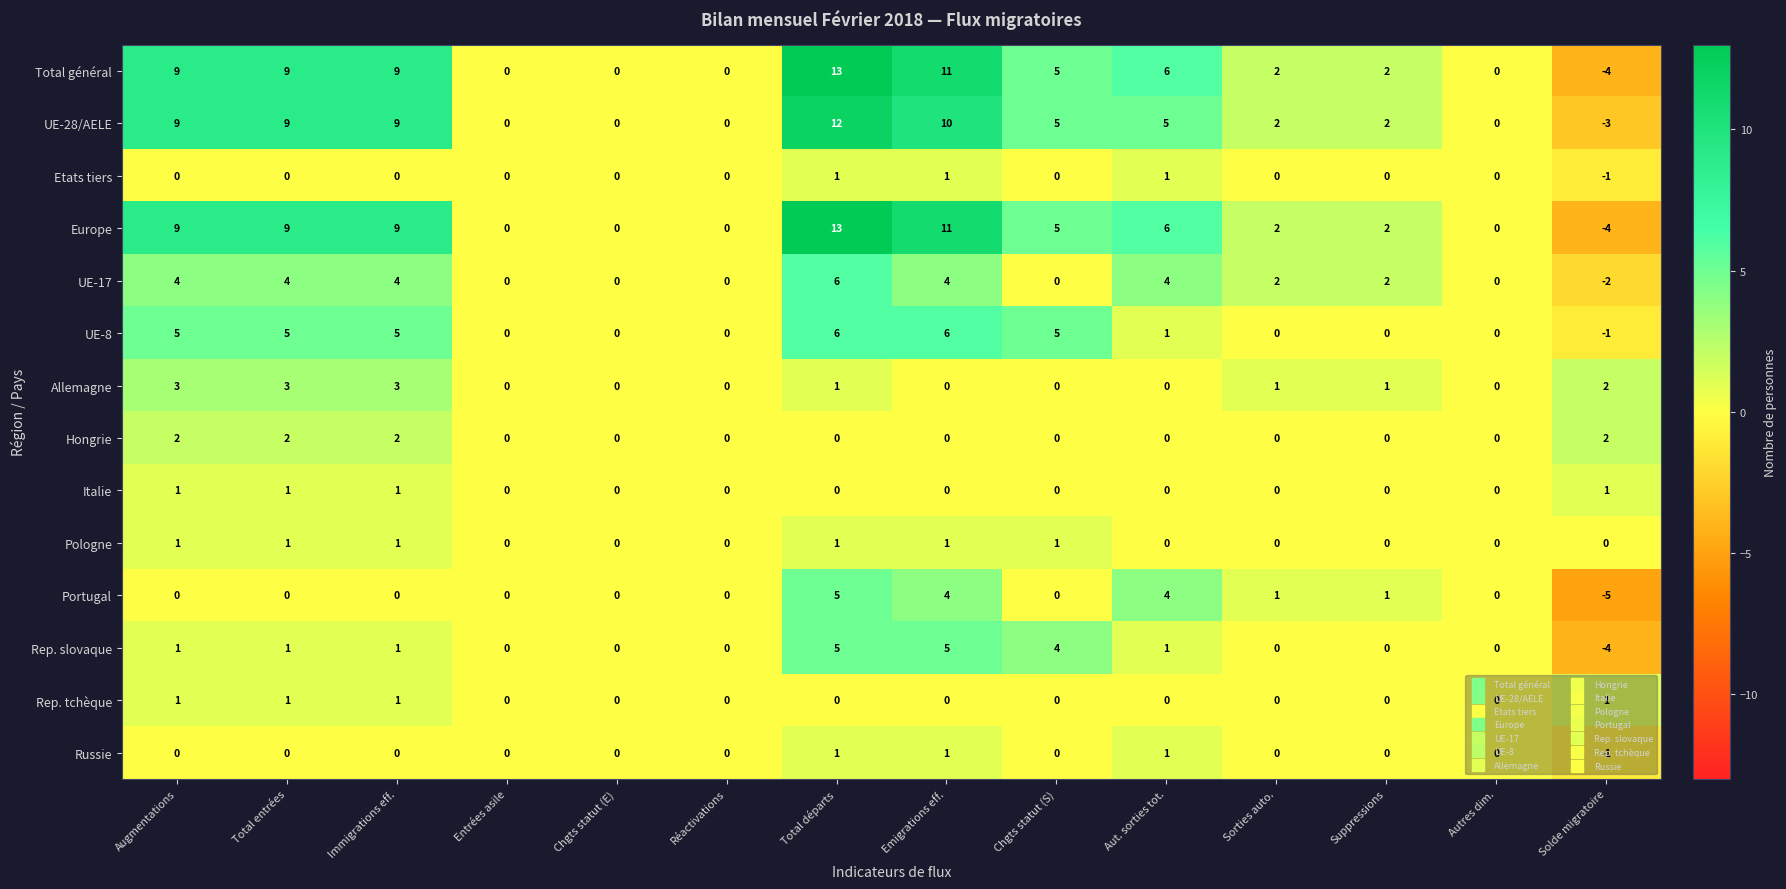

Count the number of data series in this chart.

14